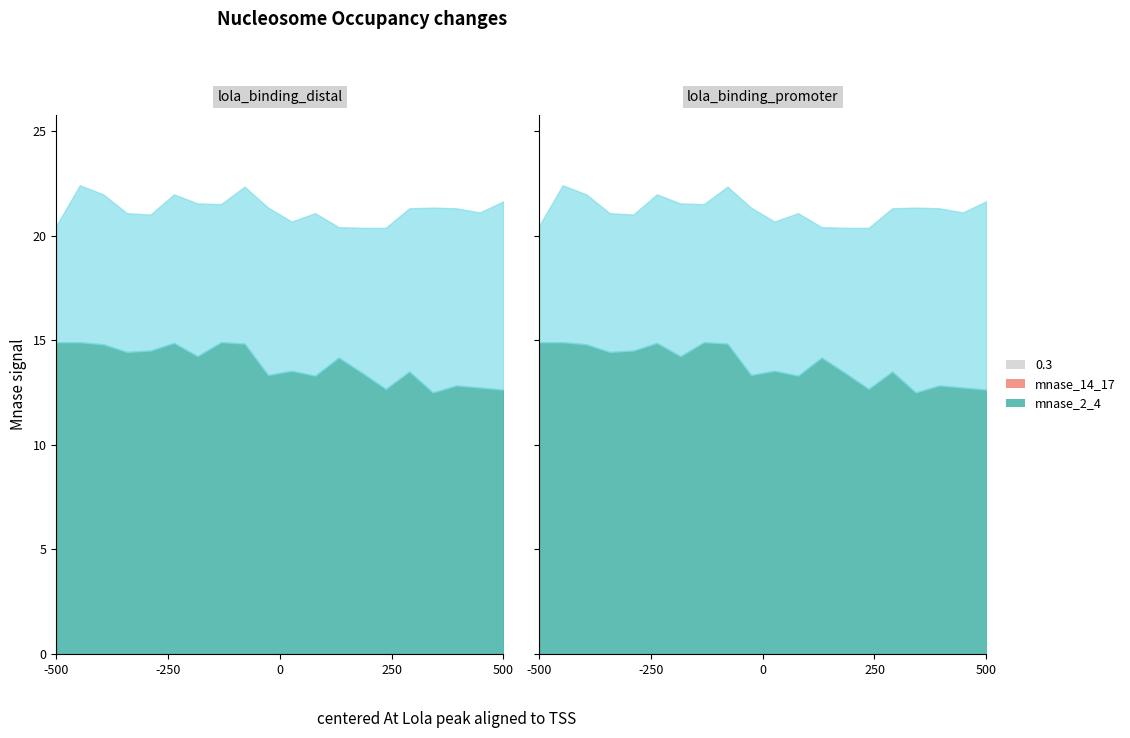

The 7.611 series shows 19.7 at 01:45. True or false?

False